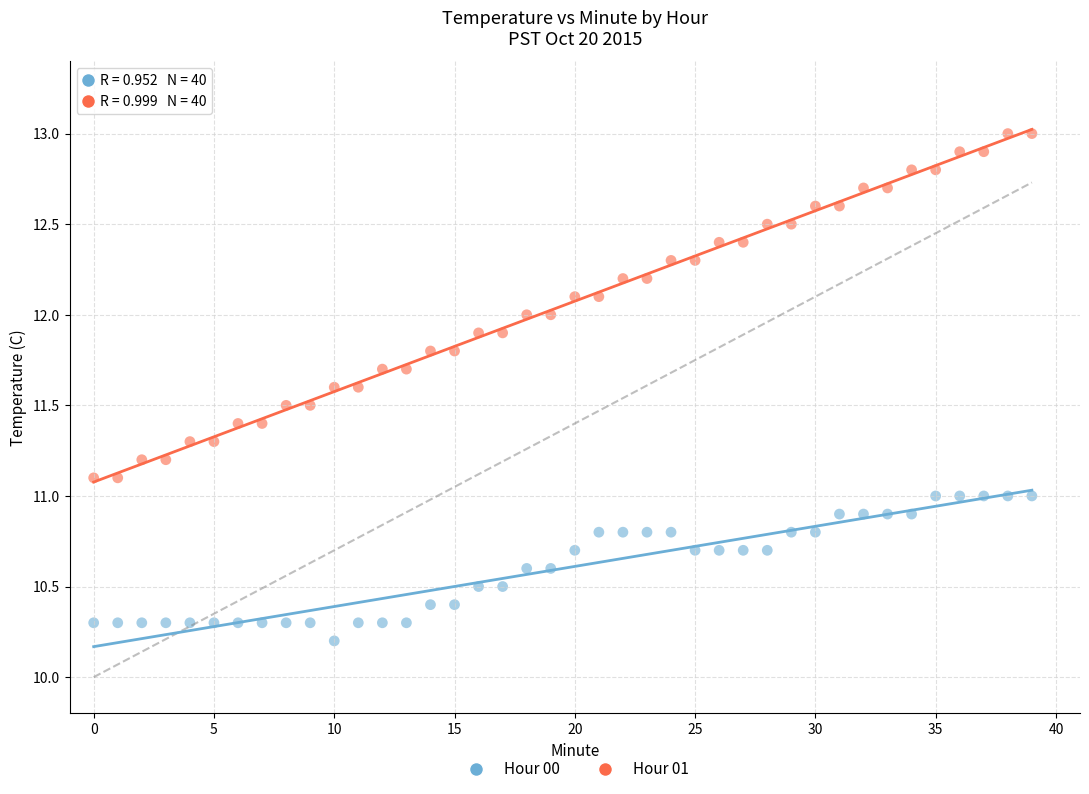

In the Hour 00 series, what Y value is closest to 10?

10.2